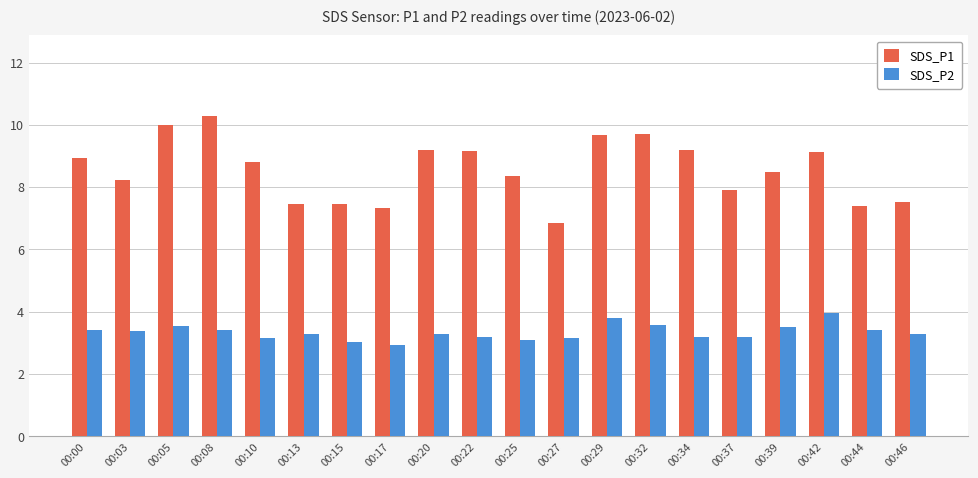

What is the average value of the SDS_P2 series?

3.3